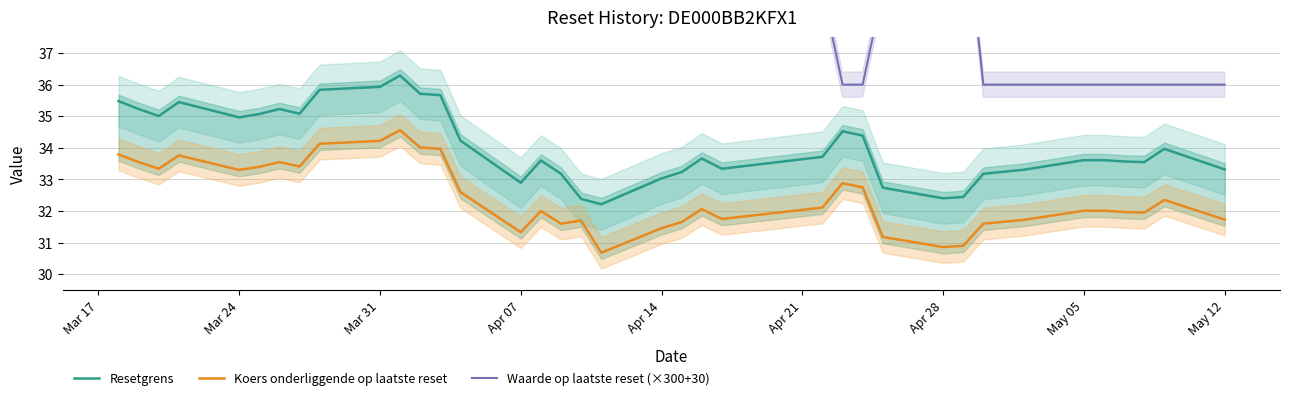

True or false: Resetgrens and Koers onderliggende op laatste reset intersect in this chart.

False